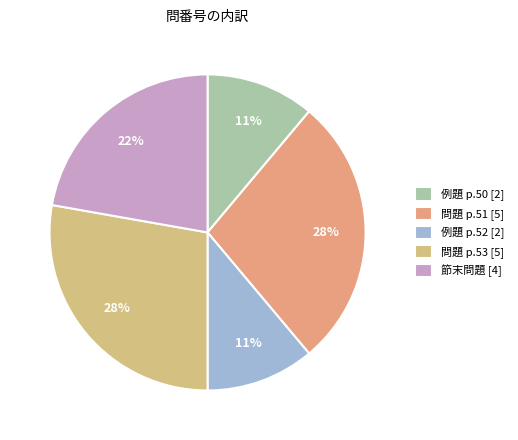

How many segments does this pie chart have?

5